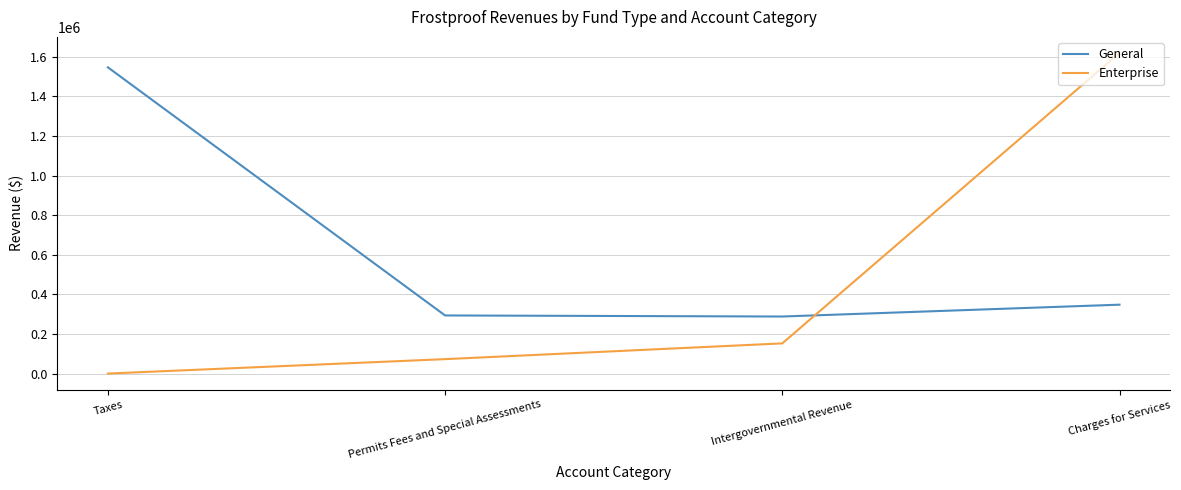

How many positive values does the Enterprise series have?

3